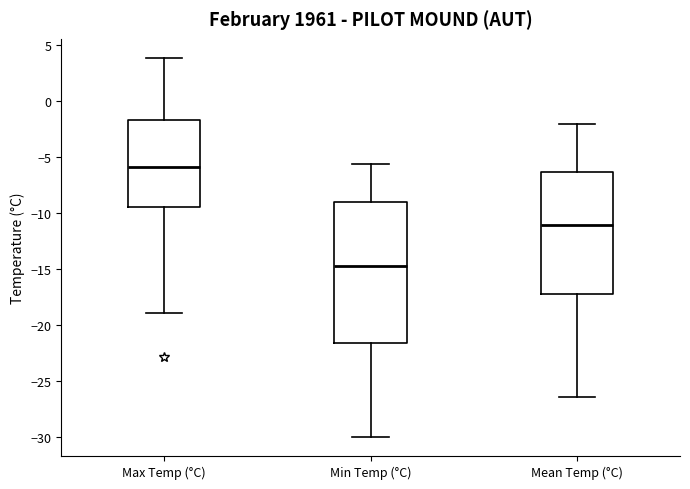

Reading left to right, read every box against the y-axis: the position of its median line, the range the box covers, and the ends of its whiskers. The values are not printed on the chart, so give them approximately, as read against the axis.

Max Temp (°C): median -6.0, box -9.5 to -1.5, whiskers -19.0 to 4.0
Min Temp (°C): median -14.5, box -21.5 to -9.0, whiskers -30.0 to -5.5
Mean Temp (°C): median -11.0, box -17.0 to -6.5, whiskers -26.5 to -2.0